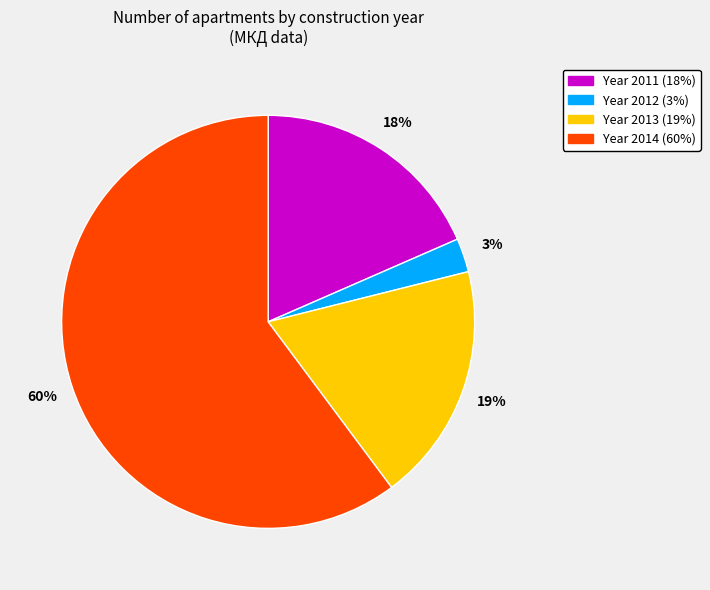

Does any single category account for the majority?

Yes